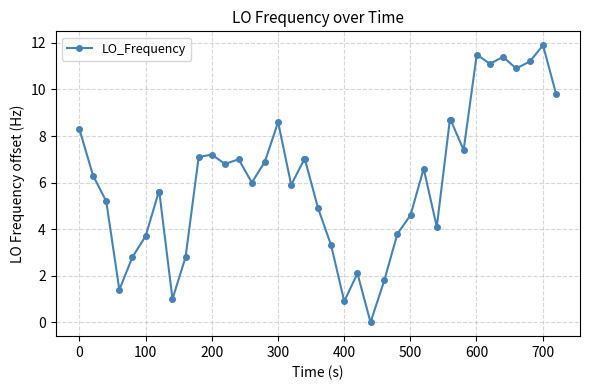

What is the difference between the maximum and minimum values?

11.9